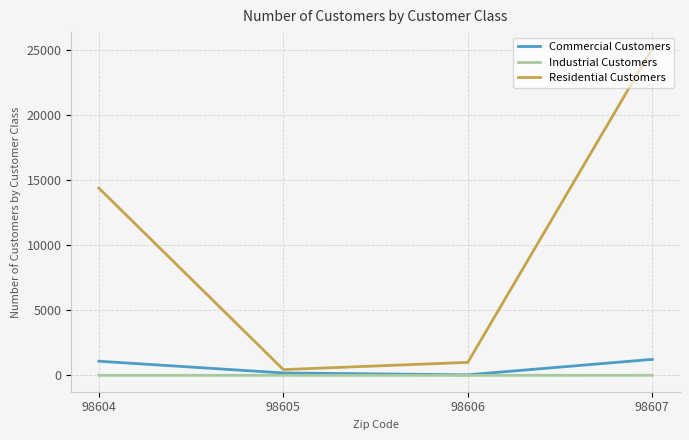

True or false: Commercial Customers has a value of 1087 at 98604.

True